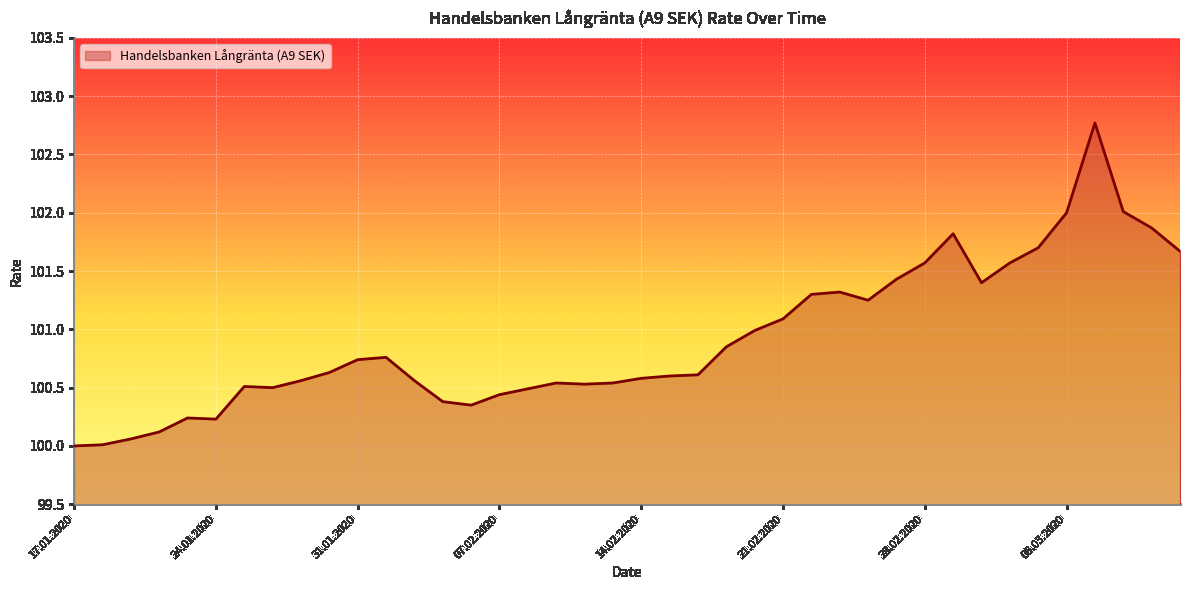

What is the minimum value shown in the chart?

100.0